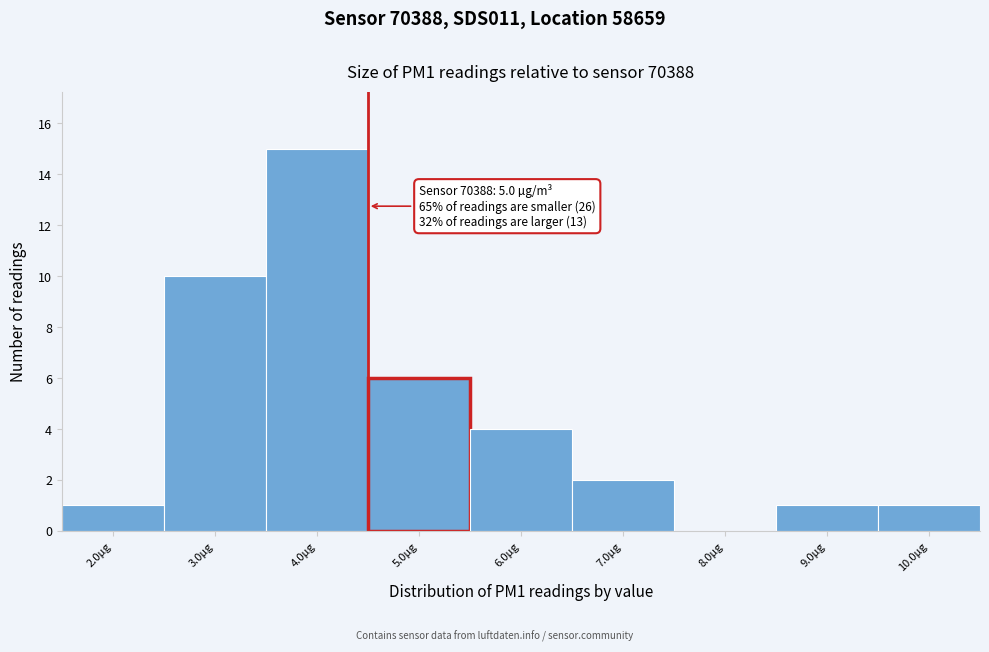

Reading left to right, extract all data points from this chart.

2.0µg=1	3.0µg=10	4.0µg=15	5.0µg=6	6.0µg=4	7.0µg=2	8.0µg=0	9.0µg=1	10.0µg=1